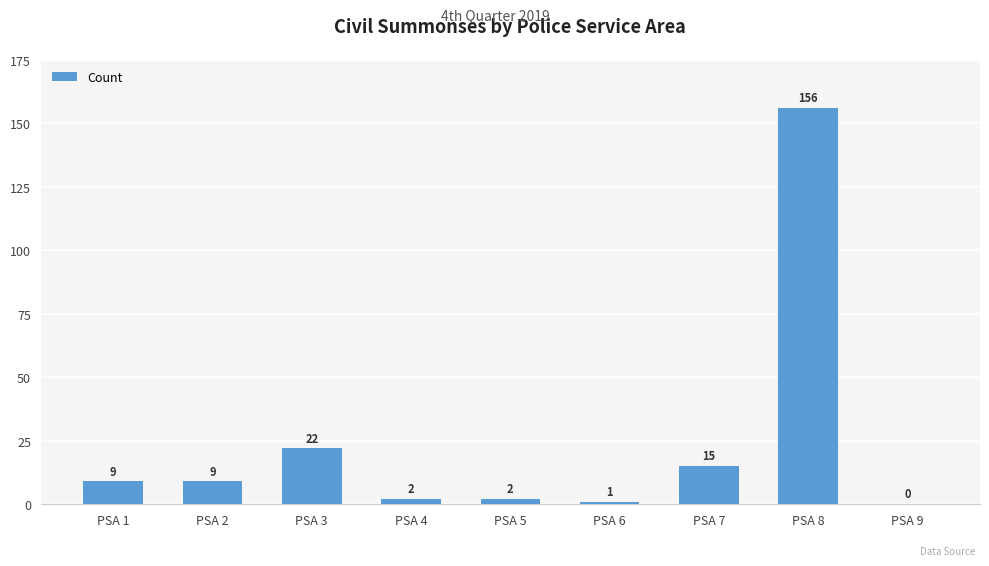

Which label corresponds to the largest value in the chart?

PSA 8